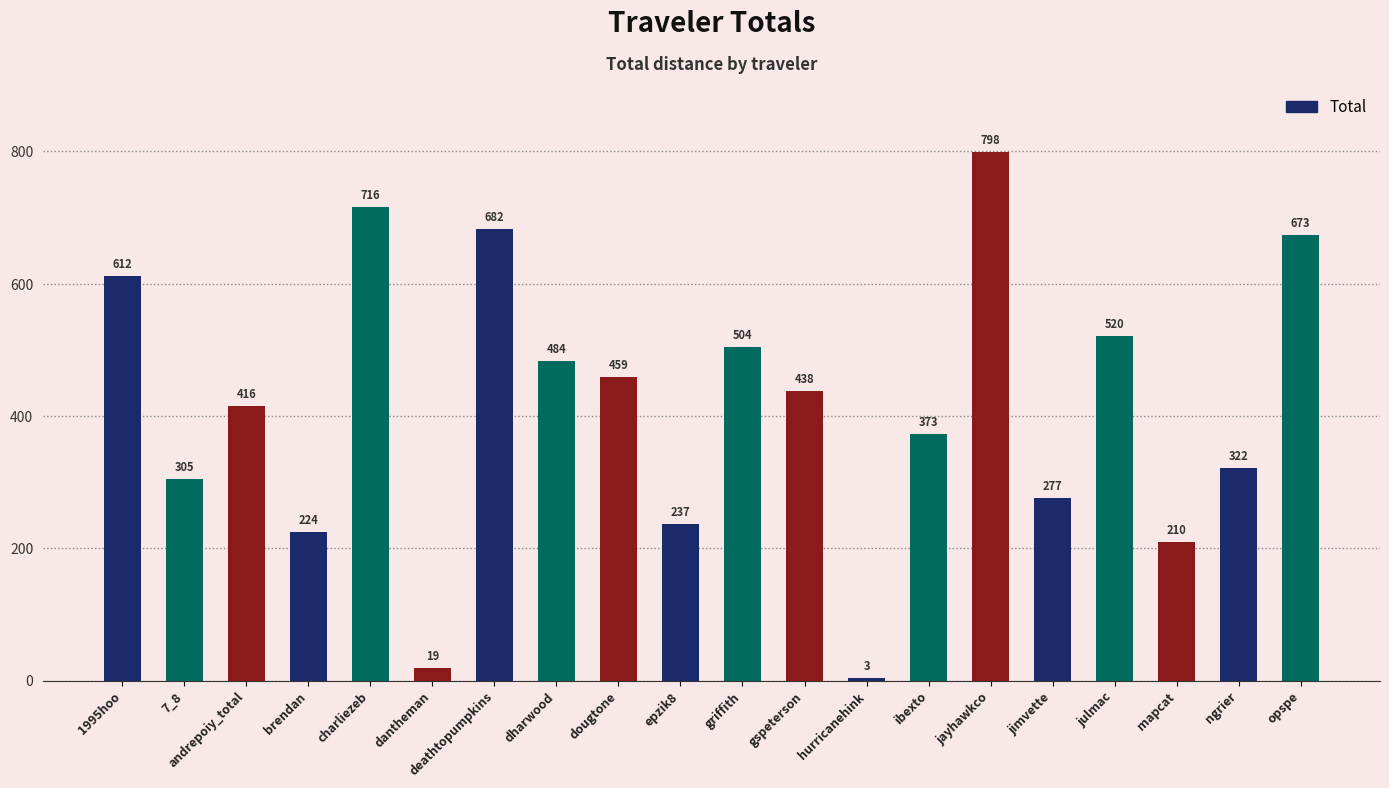

Rank the categories by value from lowest to highest.

hurricanehink, dantheman, mapcat, brendan, epzik8, jimvette, 7_8, ngrier, ibexto, andrepoiy_total, gspeterson, dougtone, dharwood, griffith, julmac, 1995hoo, opspe, deathtopumpkins, charliezeb, jayhawkco